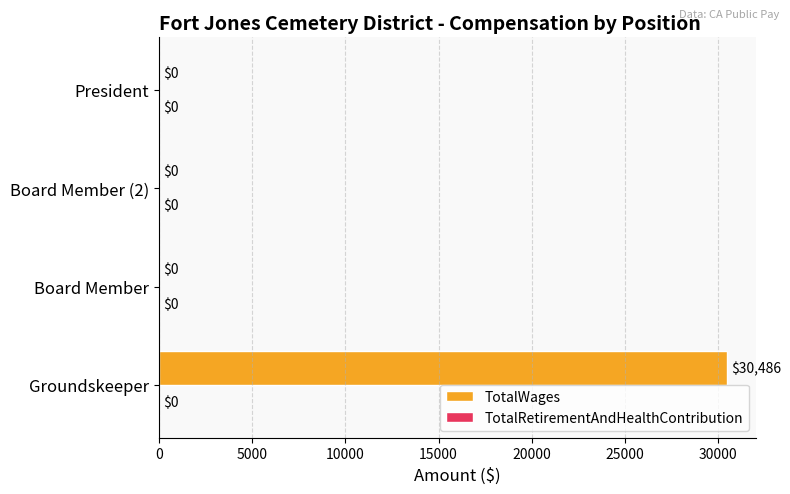

Between Groundskeeper and Board Member, which is larger?

Groundskeeper